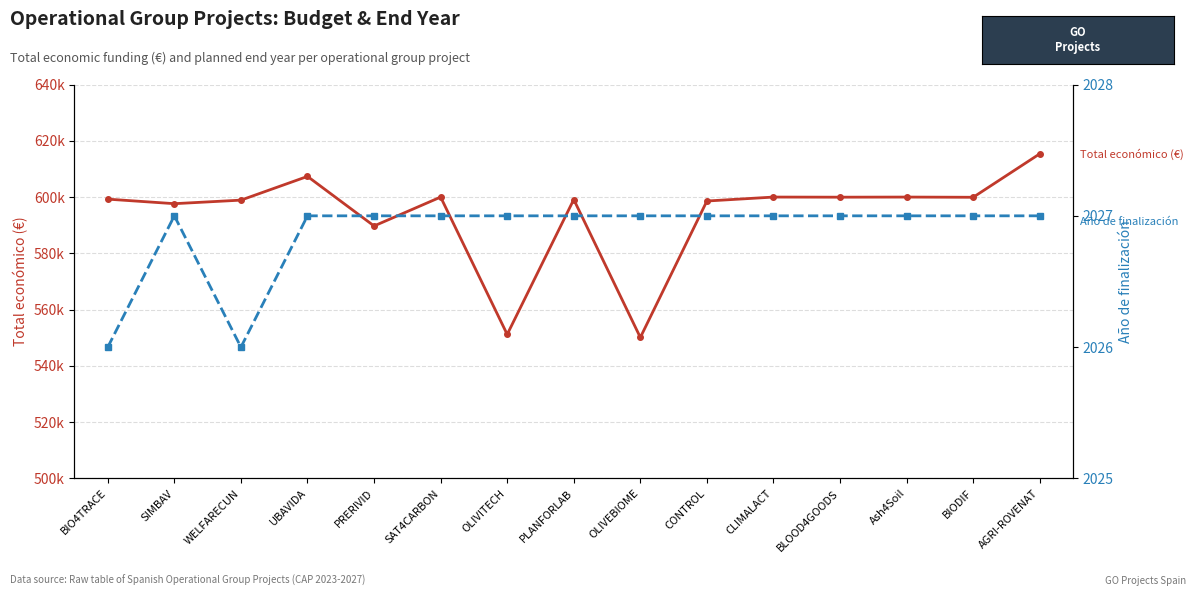

True or false: Total económico (€) and Año de finalización intersect in this chart.

False